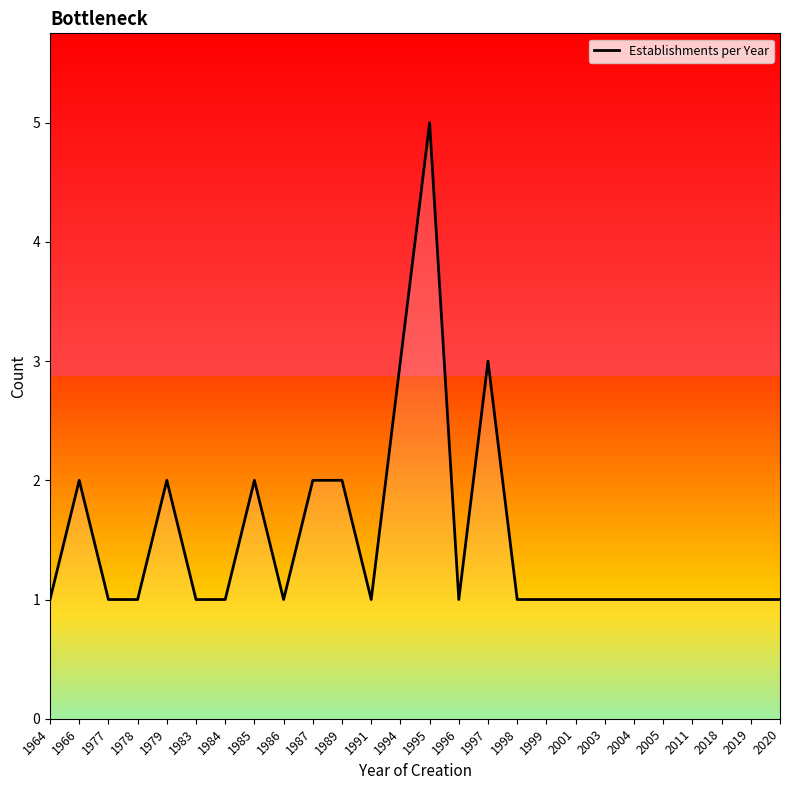

At which category does the chart reach its peak across all series?

1995